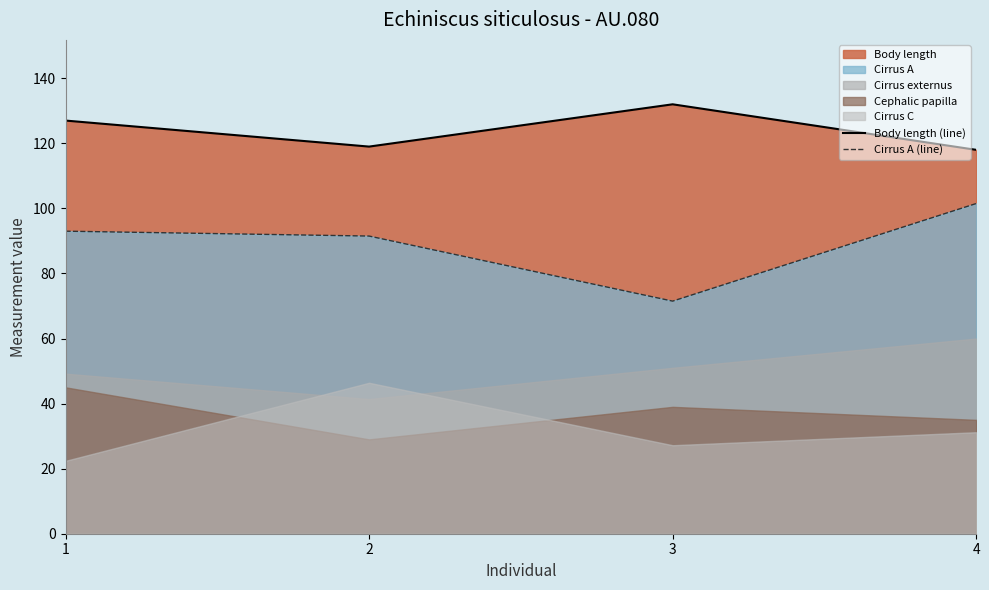

Which label corresponds to the smallest value in the chart?

3